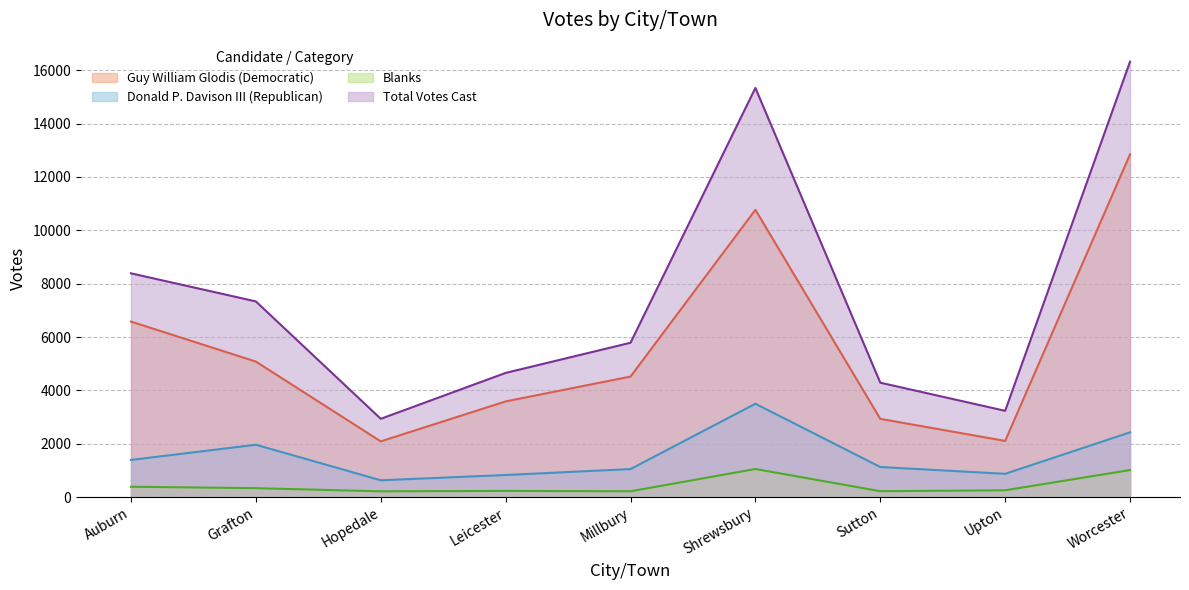

What is the average value of the Blanks series?

437